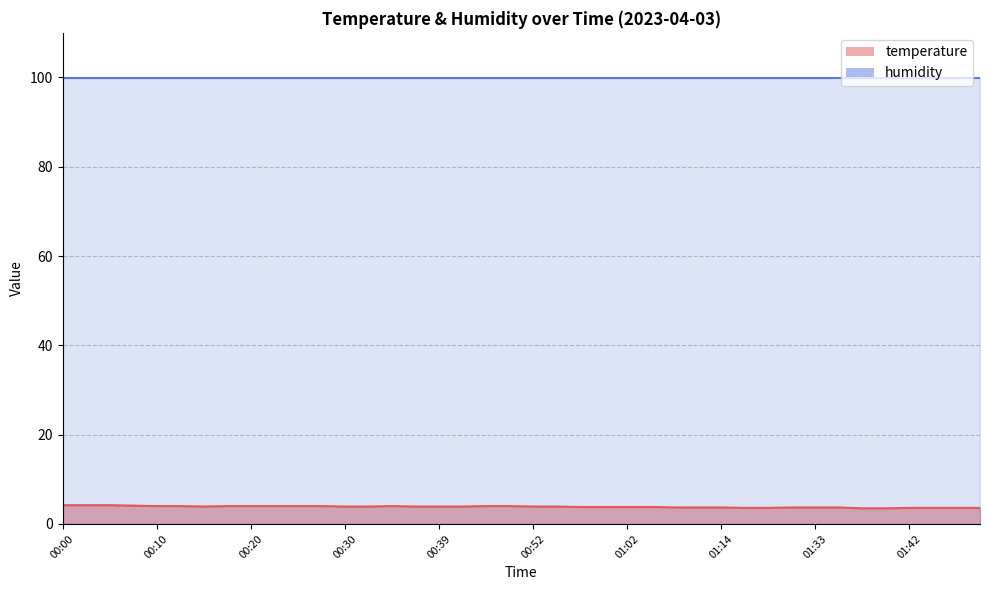

What is the minimum value shown in the chart?

3.5